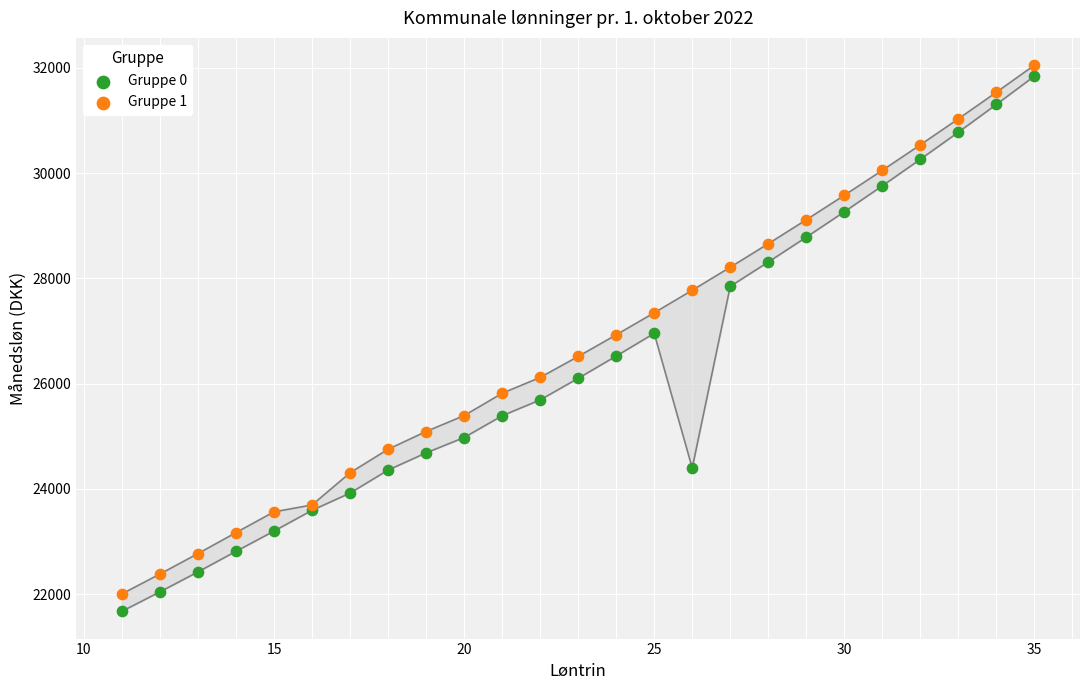

Which series reaches the maximum Y coordinate?

Gruppe 1